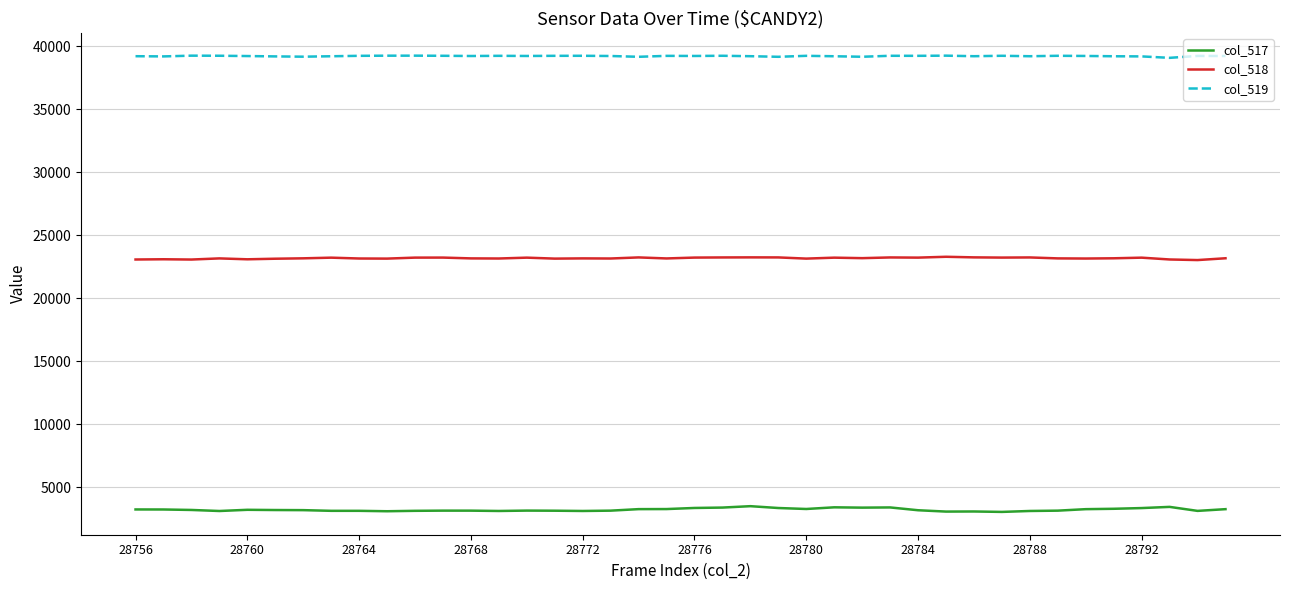

Which series has the largest total across all categories?

col_519